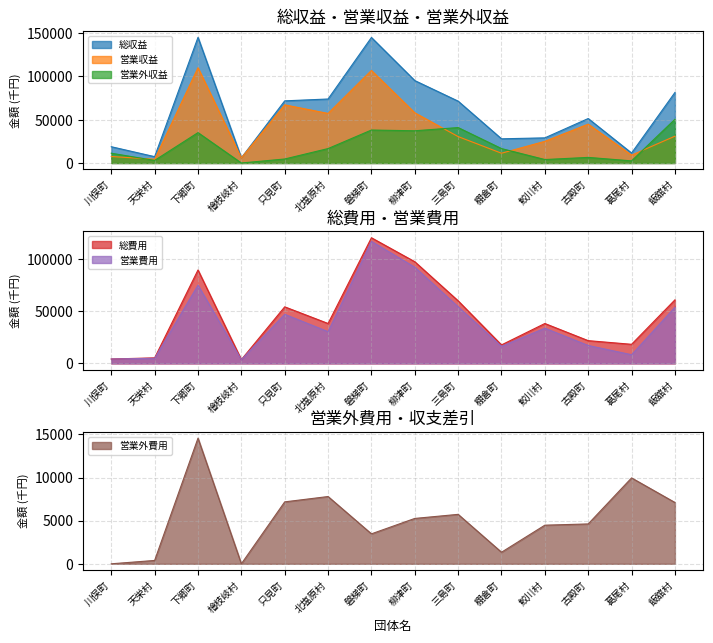

What is the total value across all series at 鮫川村?

134498